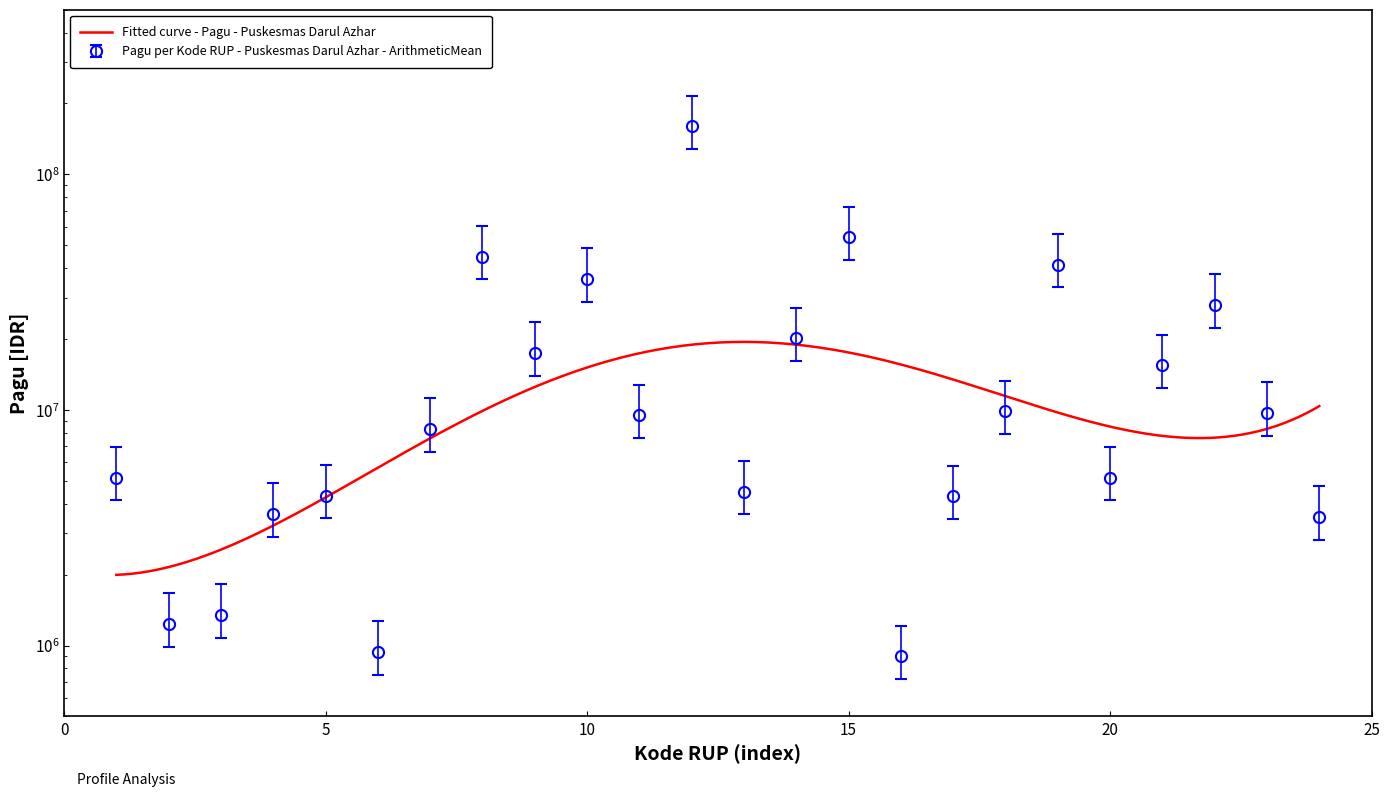

What is the value of the 22nd point from the left?

27969600